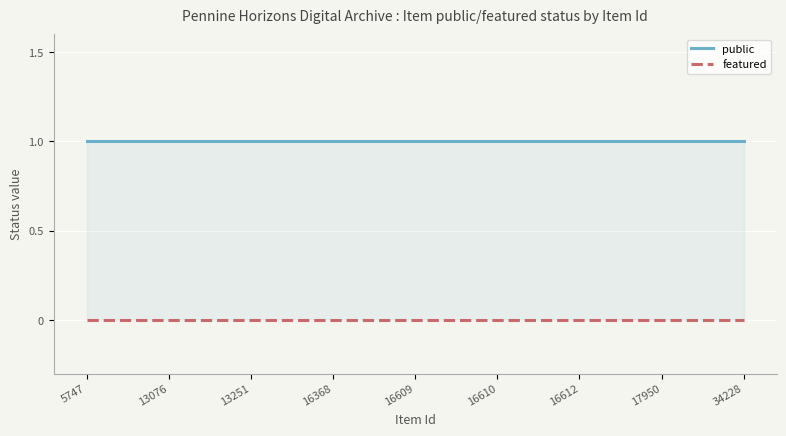

Rank the categories by public value from highest to lowest.

5747, 13076, 13251, 16368, 16609, 16610, 16612, 17950, 34228